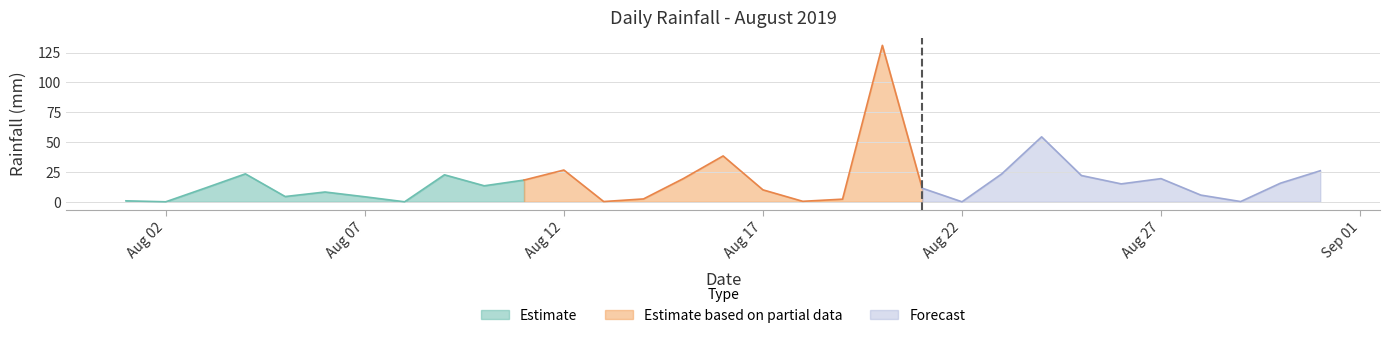

Is it true that the value at 2019-08-30 is 15.6?

True